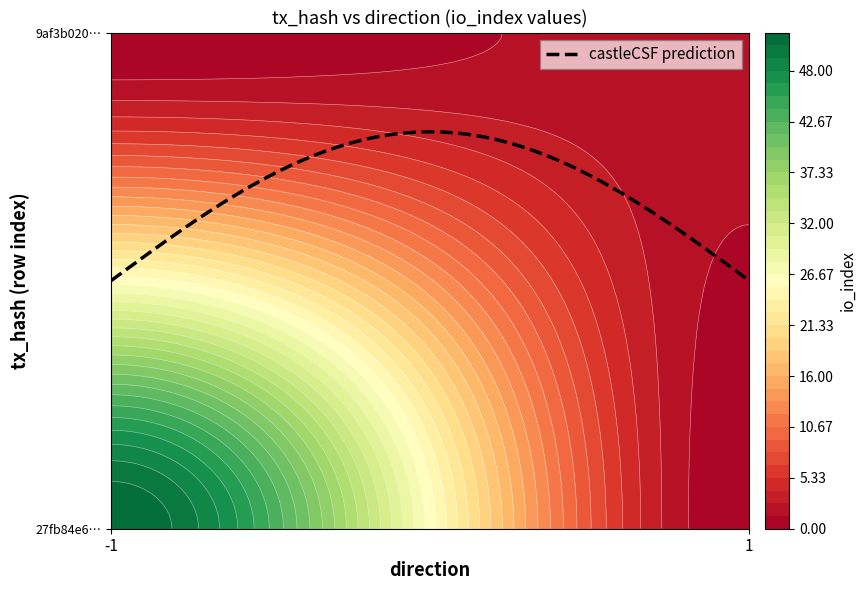

Which has a higher value, io_index or direction?

io_index